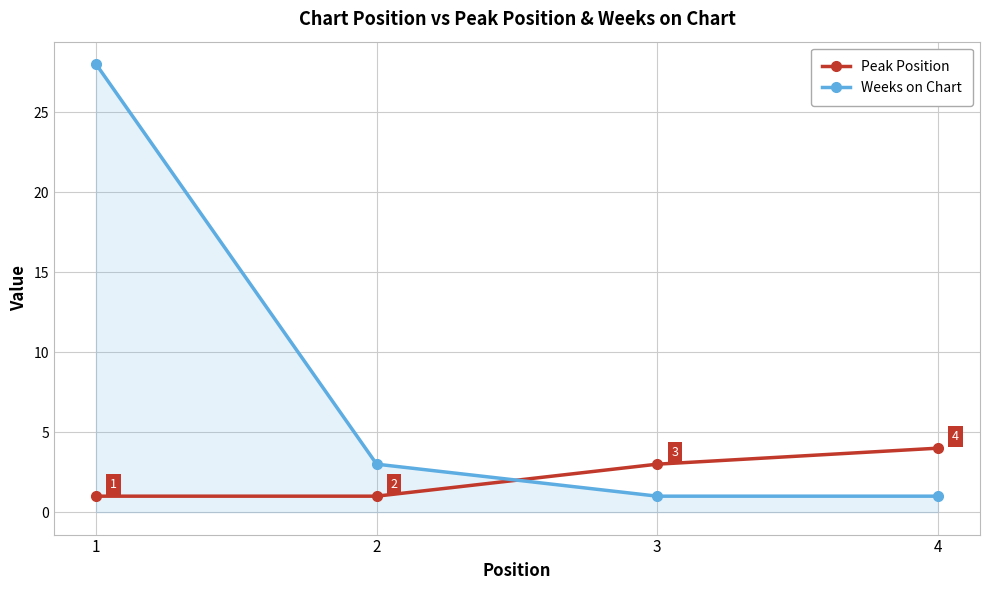

How many series are shown in this chart?

2